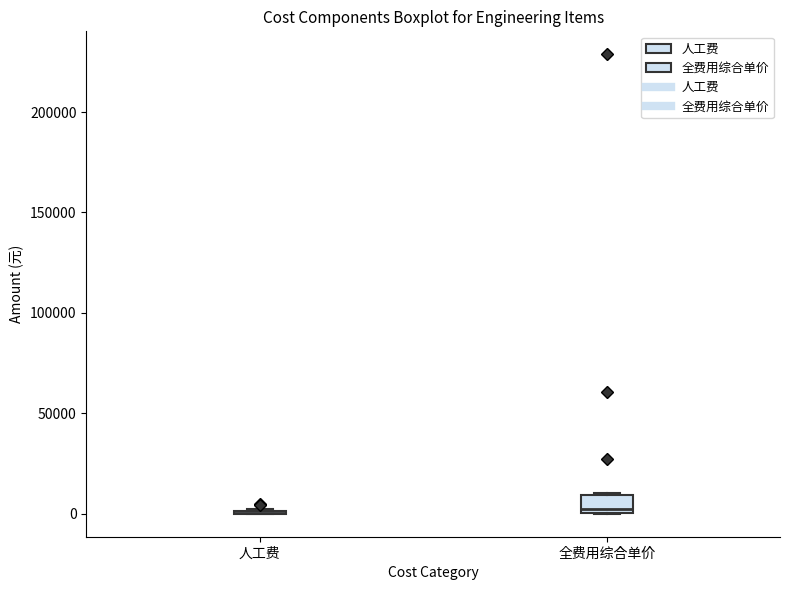

Reading left to right, read every box against the y-axis: the position of its median line, the range the box covers, and the ends of its whiskers. The values are not printed on the chart, so give them approximately, as read against the axis.

人工费: box collapsed to a line at 0, whiskers 0 to 5000
全费用综合单价: median 0 (just above the box's lower edge), box 0 to 10000, whiskers 0 to 10000